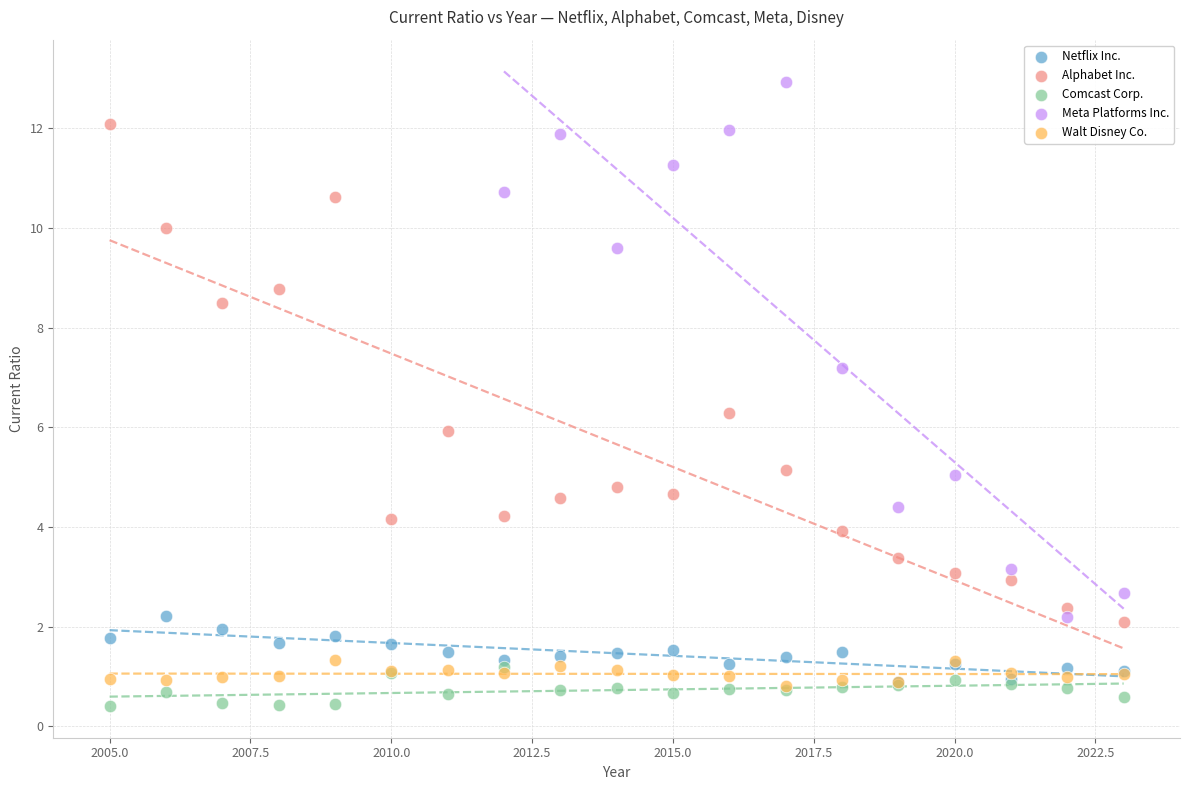

What are all the series names shown in the legend?

Netflix Inc., Alphabet Inc., Comcast Corp., Meta Platforms Inc., Walt Disney Co.